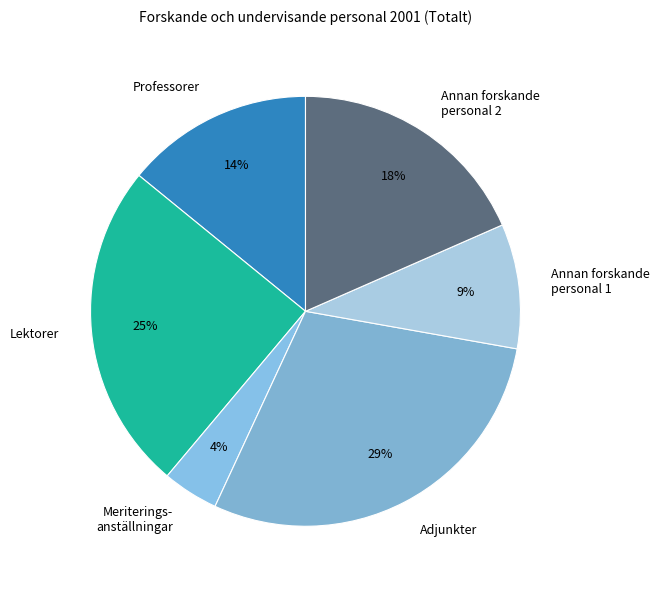

What is the largest slice in the pie chart?

Adjunkter